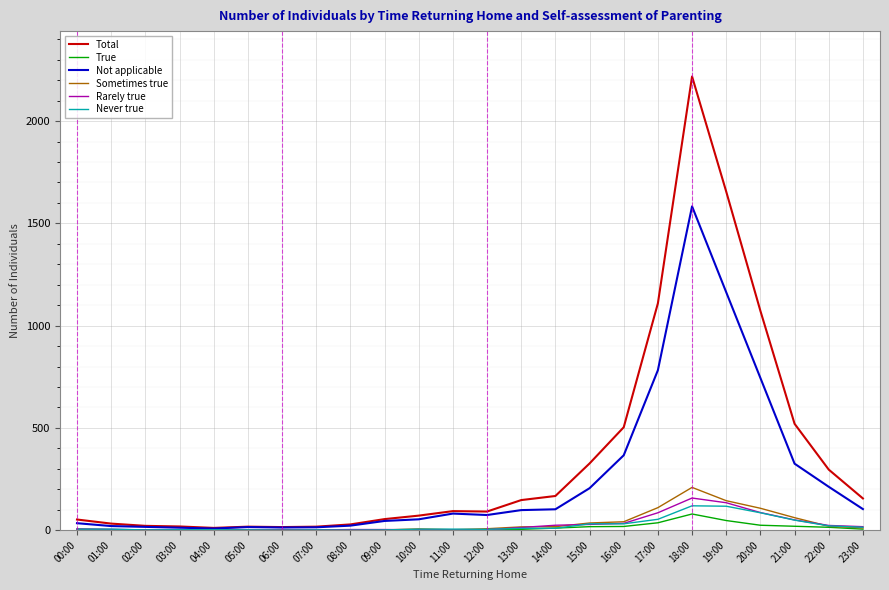

Which series has the largest total across all categories?

Total